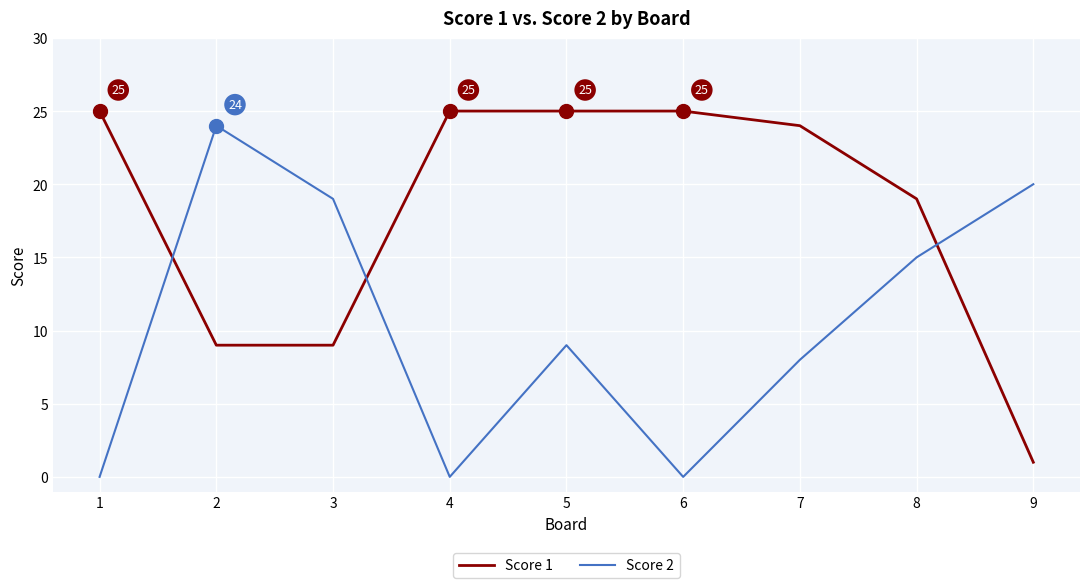

Which series changed the most between 5 and 6?

Score 2